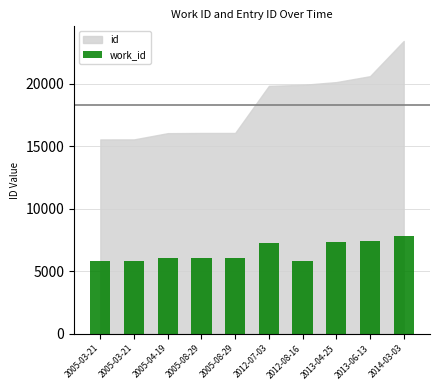

What is the label of the 7th bar from the right?

2005-08-29